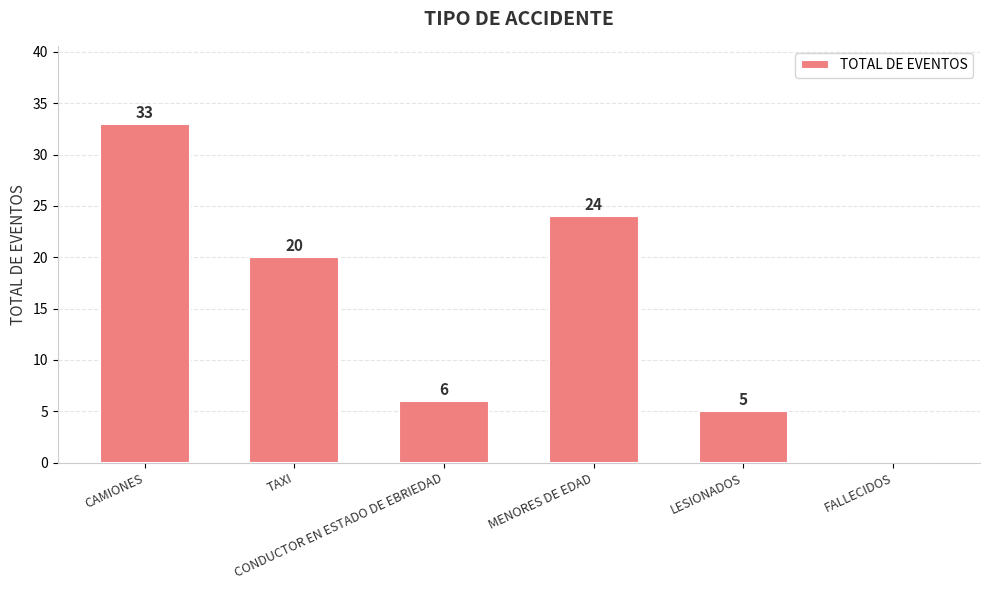

What is the sum of all values?

88